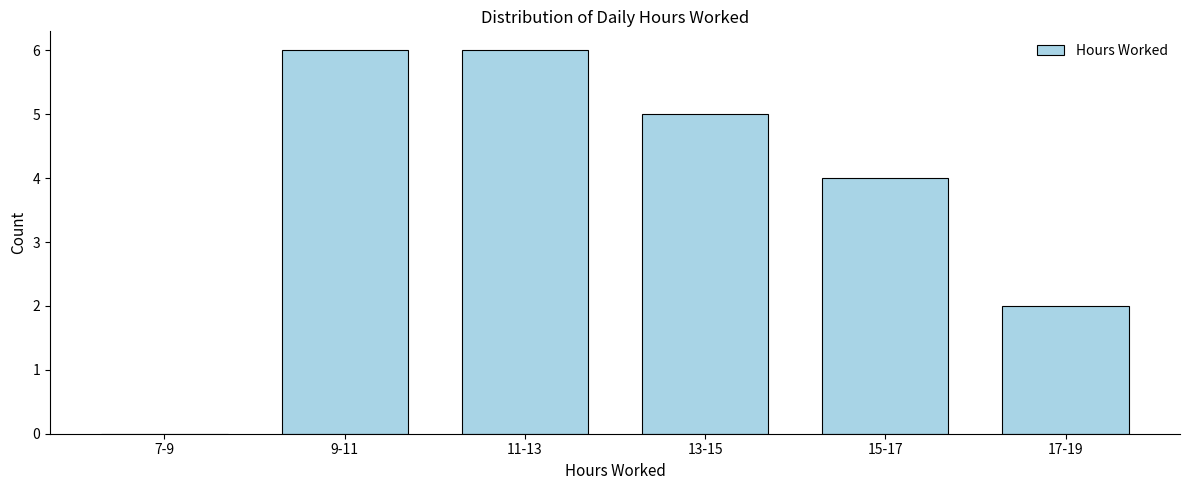

Reading left to right, list all the values displayed in this chart.

7-9=0	9-11=6	11-13=6	13-15=5	15-17=4	17-19=2